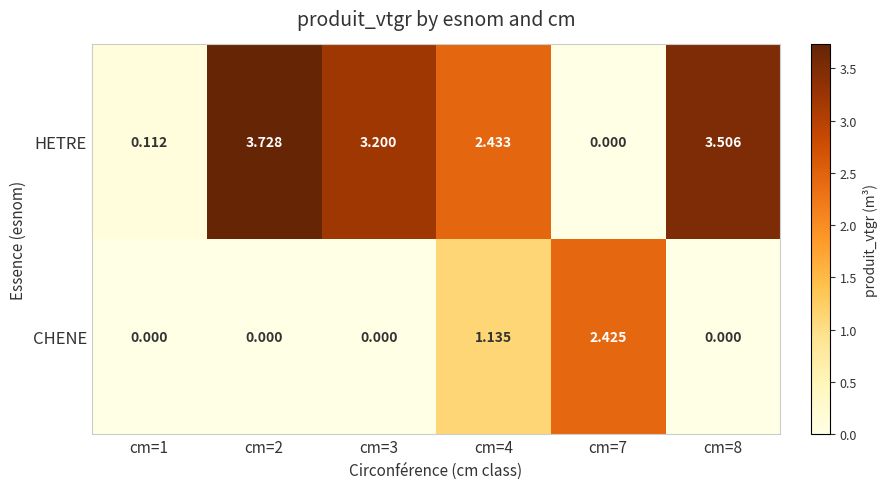

Between cm=1 and cm=7, which series saw the biggest shift?

CHENE